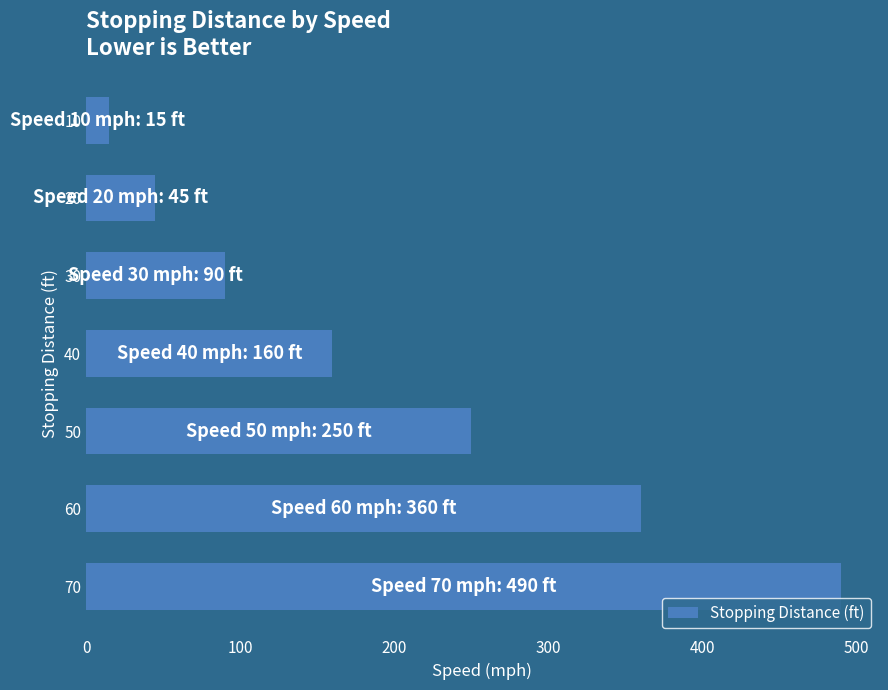

Reading top to bottom, what are all the values shown in this chart?

15	45	90	160	250	360	490